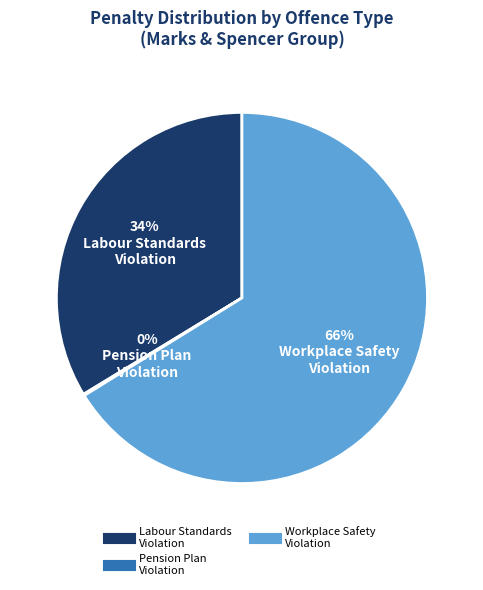

Is there a majority slice in this chart?

Yes